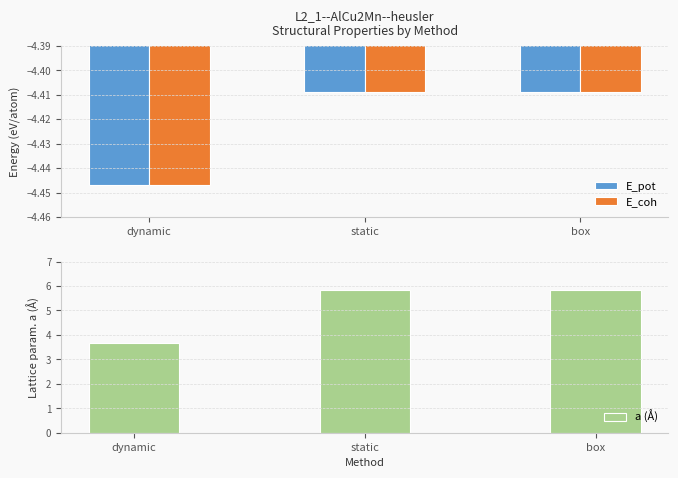

What is the sum of the E_coh values at static and dynamic?

-8.9